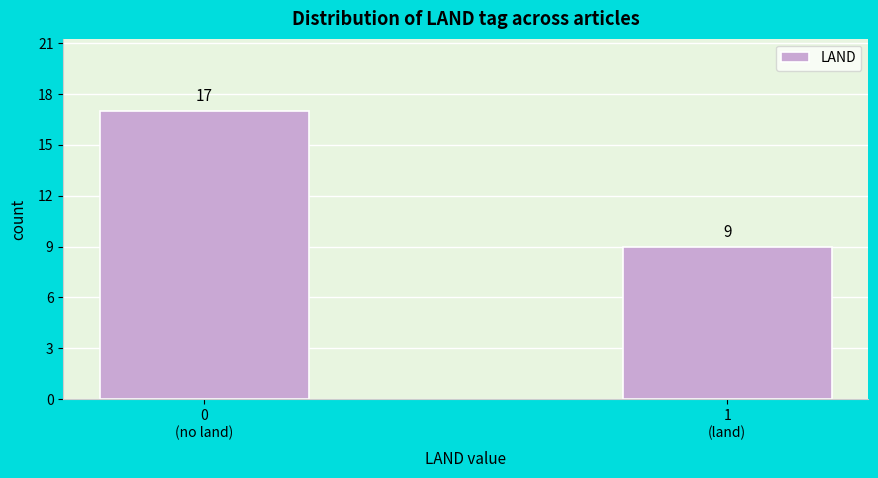

Reading left to right, list all the values displayed in this chart.

17	9